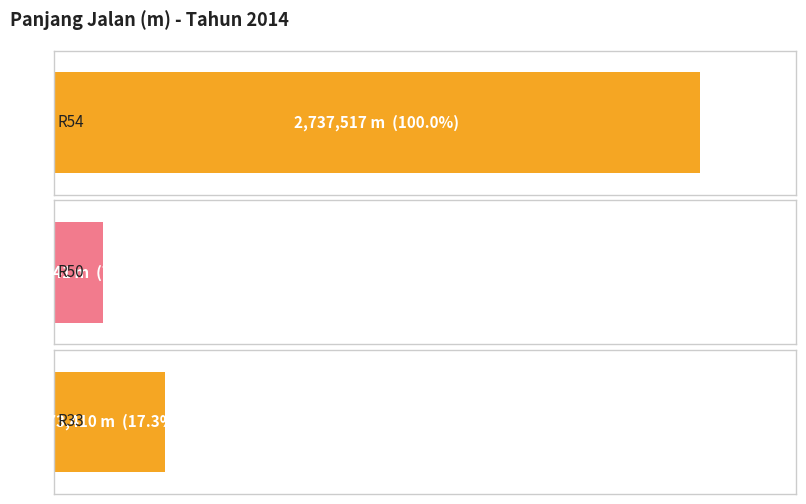

What is the change in value from R50 to R33?

+265069